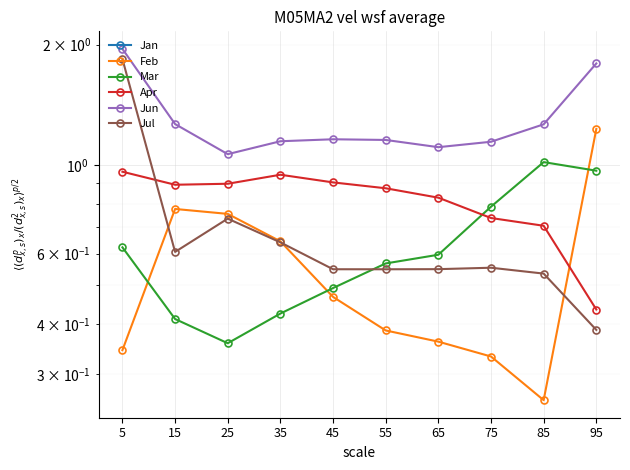

How many interior local valleys does the Jun series have?

2